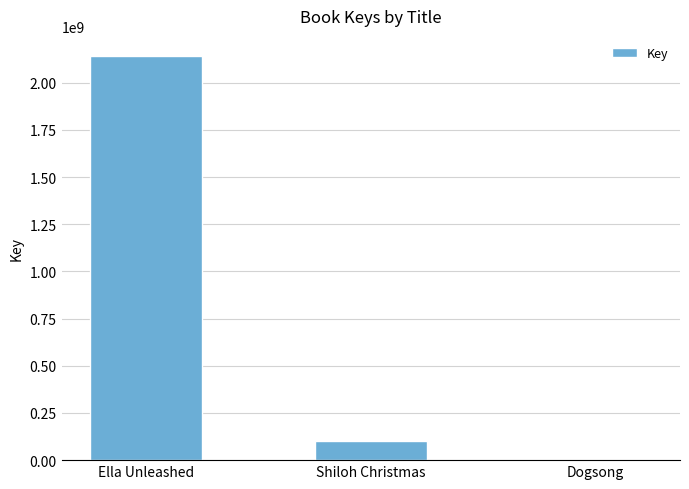

Which label corresponds to the largest value in the chart?

Ella Unleashed